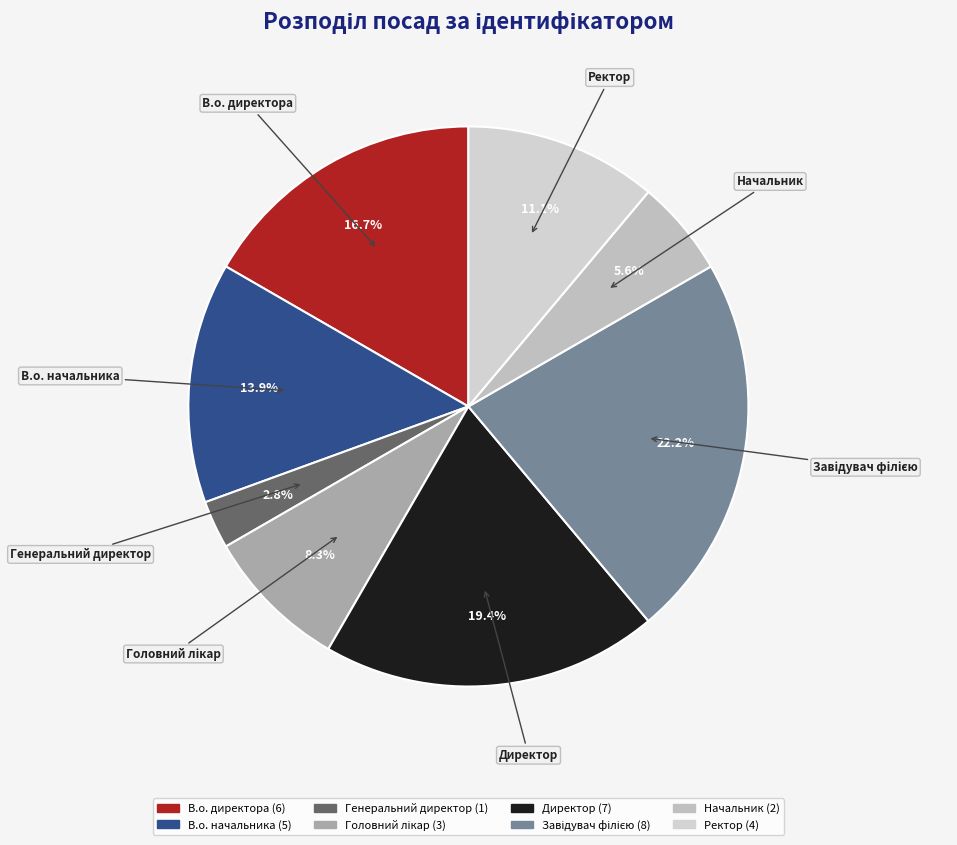

Is there a majority slice in this chart?

No